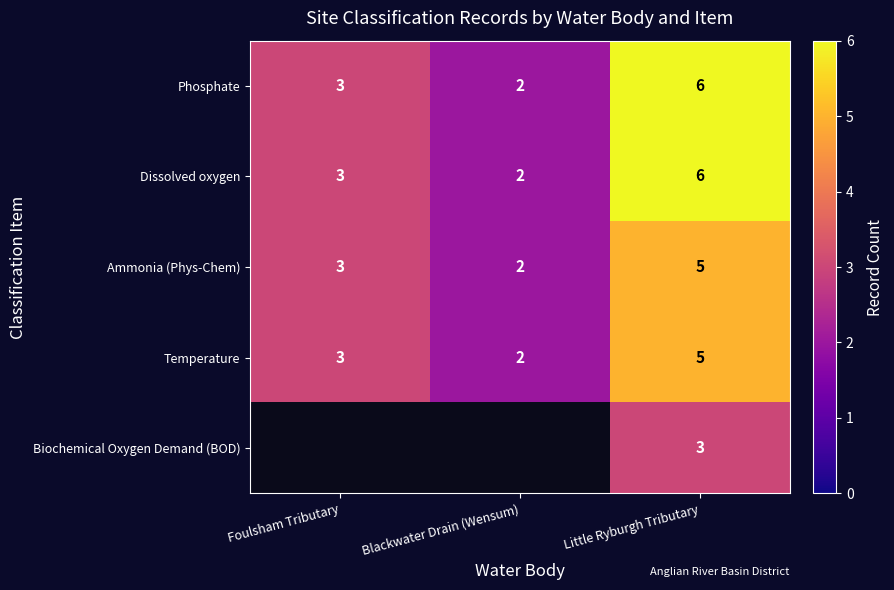

What is the sum of the Phosphate values at Blackwater Drain (Wensum) and Foulsham Tributary?

5